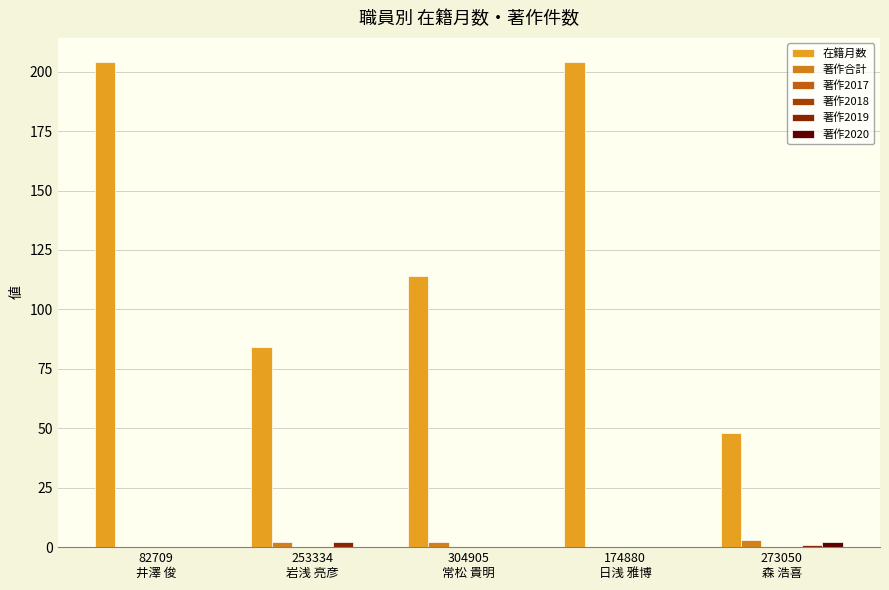

What is the difference between the maximum and minimum values in the 在籍月数 series?

156